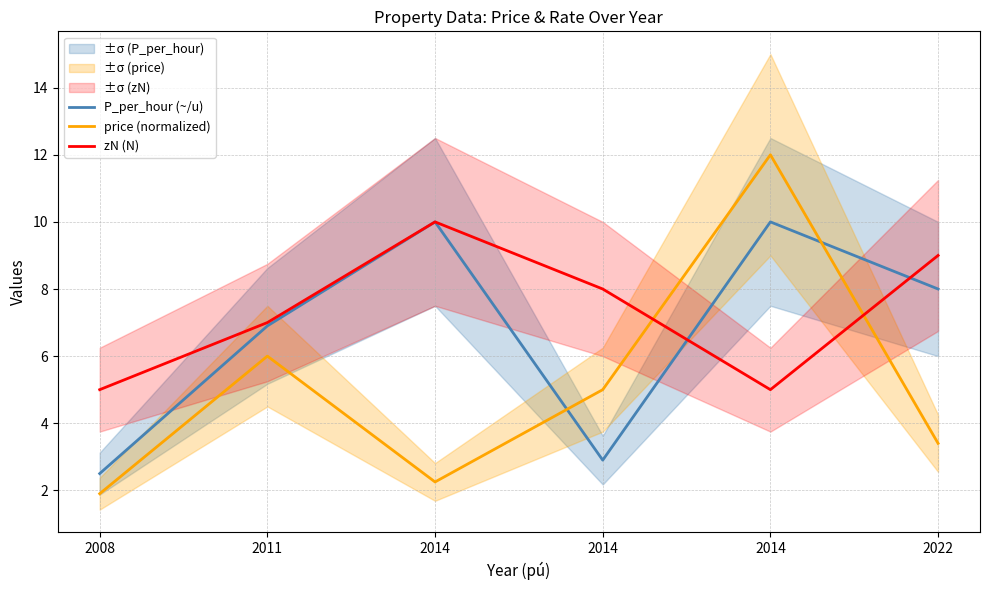

List the labels in order of zN (N) value, smallest first.

2008, 2014, 2011, 2014, 2022, 2014